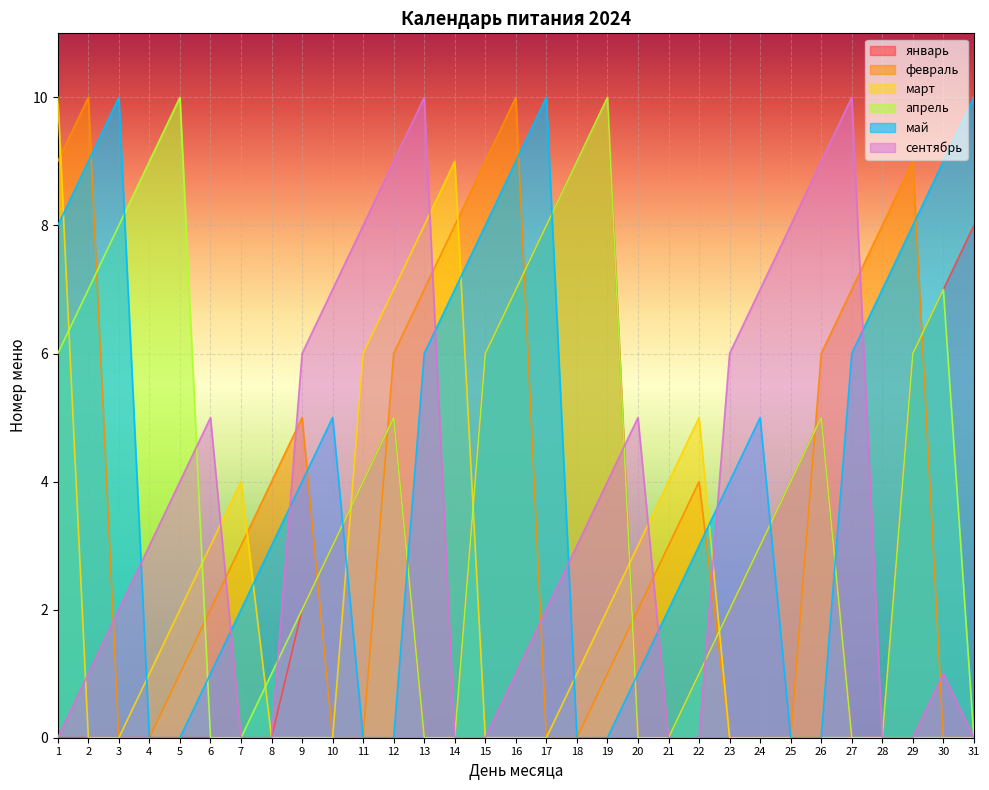

Reading left to right, transcribe all the data shown in this chart.

январь: 1=0	2=0	3=0	4=0	5=0	6=0	7=0	8=0	9=2	10=3	11=4	12=5	13=0	14=0	15=6	16=7	17=8	18=9	19=10	20=0	21=0	22=1	23=2	24=3	25=4	26=5	27=0	28=0	29=6	30=7	31=8
февраль: 1=9	2=10	3=0	4=0	5=1	6=2	7=3	8=4	9=5	10=0	11=0	12=6	13=7	14=8	15=9	16=10	17=0	18=0	19=1	20=2	21=3	22=4	23=0	24=0	25=0	26=6	27=7	28=8	29=9	30=0	31=0
март: 1=10	2=0	3=0	4=1	5=2	6=3	7=4	8=0	9=0	10=0	11=6	12=7	13=8	14=9	15=0	16=0	17=0	18=1	19=2	20=3	21=4	22=5	23=0	24=0	25=0	26=0	27=0	28=0	29=0	30=0	31=0
апрель: 1=6	2=7	3=8	4=9	5=10	6=0	7=0	8=1	9=2	10=3	11=4	12=5	13=0	14=0	15=6	16=7	17=8	18=9	19=10	20=0	21=0	22=1	23=2	24=3	25=4	26=5	27=0	28=0	29=6	30=7	31=0
май: 1=8	2=9	3=10	4=0	5=0	6=1	7=2	8=3	9=4	10=5	11=0	12=0	13=6	14=7	15=8	16=9	17=10	18=0	19=0	20=1	21=2	22=3	23=4	24=5	25=0	26=0	27=6	28=7	29=8	30=9	31=10
сентябрь: 1=0	2=1	3=2	4=3	5=4	6=5	7=0	8=0	9=6	10=7	11=8	12=9	13=10	14=0	15=0	16=1	17=2	18=3	19=4	20=5	21=0	22=0	23=6	24=7	25=8	26=9	27=10	28=0	29=0	30=1	31=0